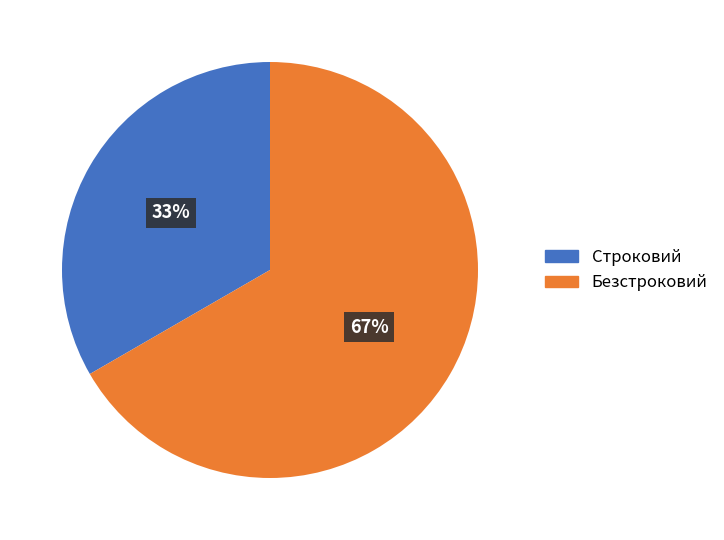

Is there any slice that represents more than half of the pie?

Yes